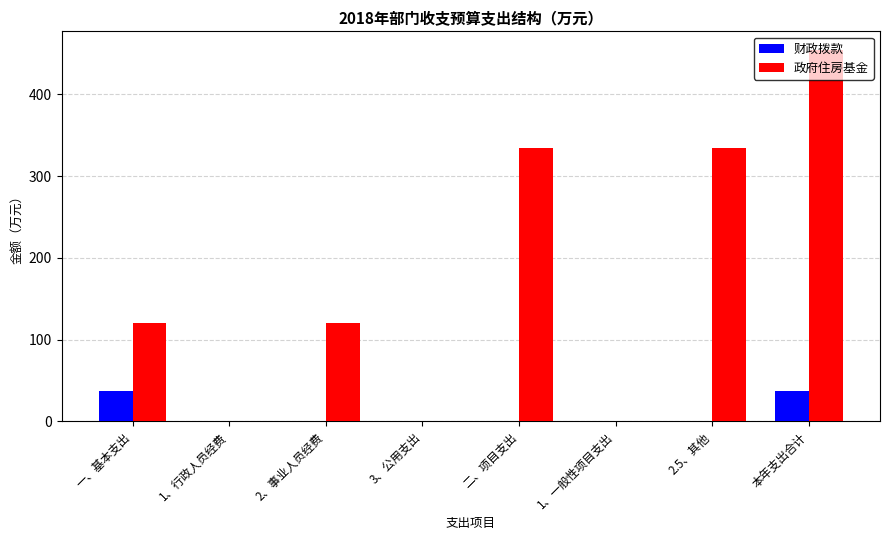

Is the value of 政府住房基金 at 一、基本支出 greater than the value of 财政拨款 at 2、事业人员经费?

Yes